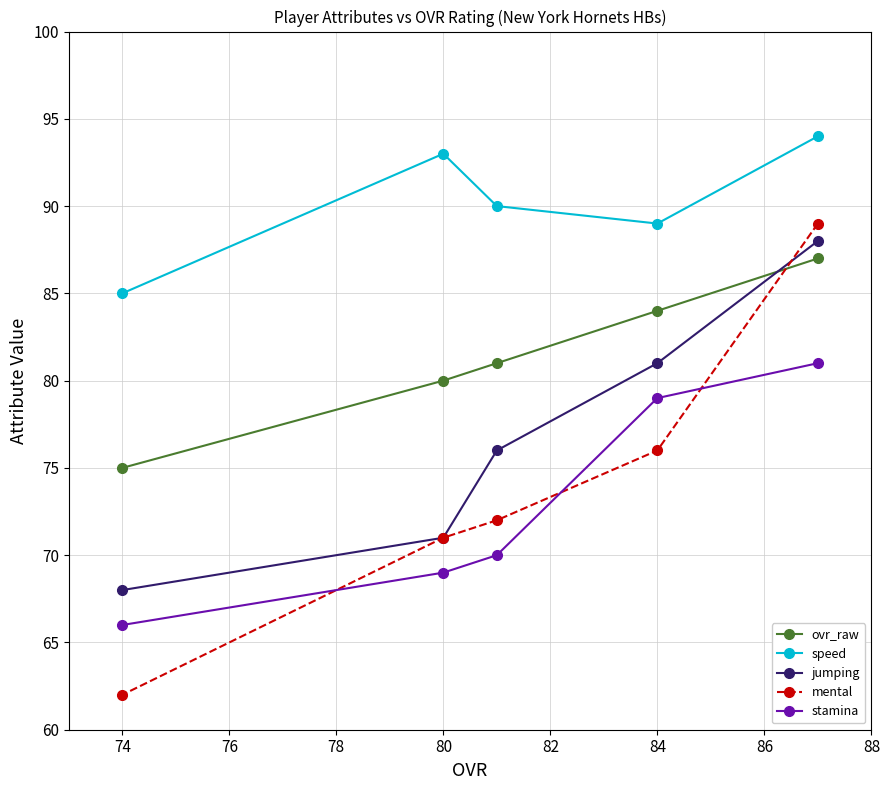

Which series has the largest total across all categories?

speed